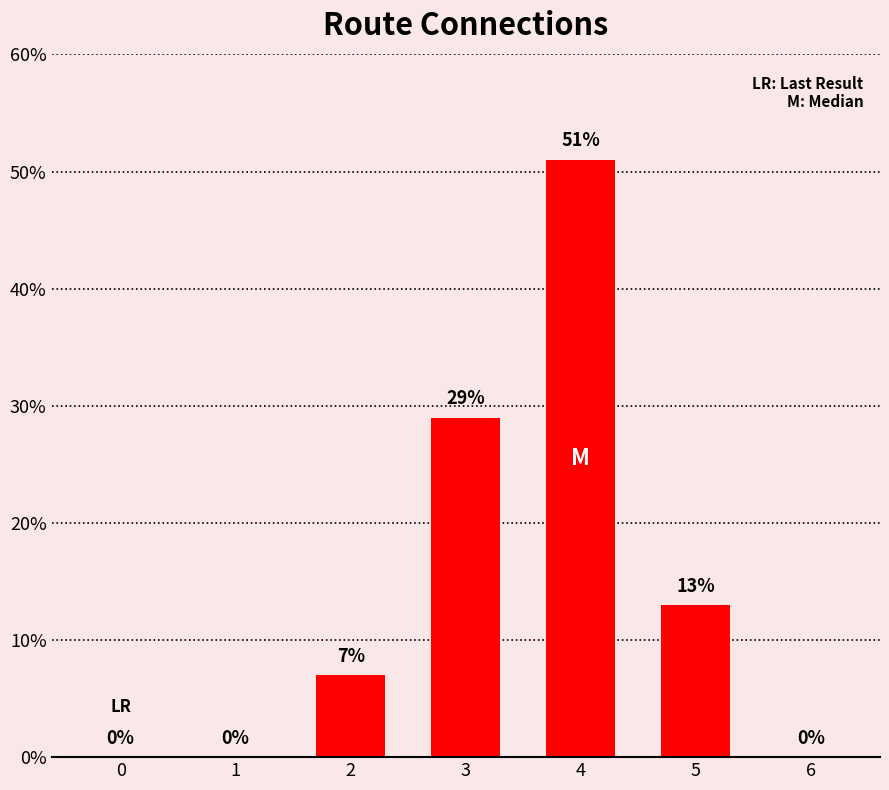

The value at 3 is 13. True or false?

False